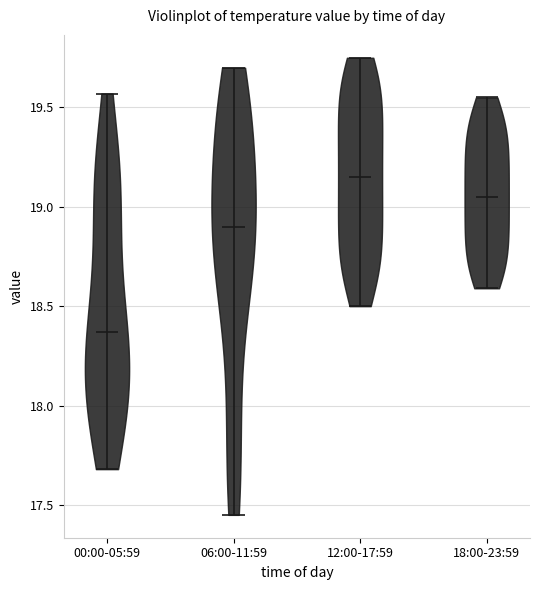

Reading left to right, read every violin against the y-axis: where its median line is, and the lowest and highest points it reaches. The values are not printed on the chart, so give them approximately, as read against the axis.

00:00-05:59: median line 18.35, lowest point 17.70, highest point 19.55
06:00-11:59: median line 18.90, lowest point 17.45, highest point 19.70
12:00-17:59: median line 19.15, lowest point 18.50, highest point 19.75
18:00-23:59: median line 19.05, lowest point 18.60, highest point 19.55